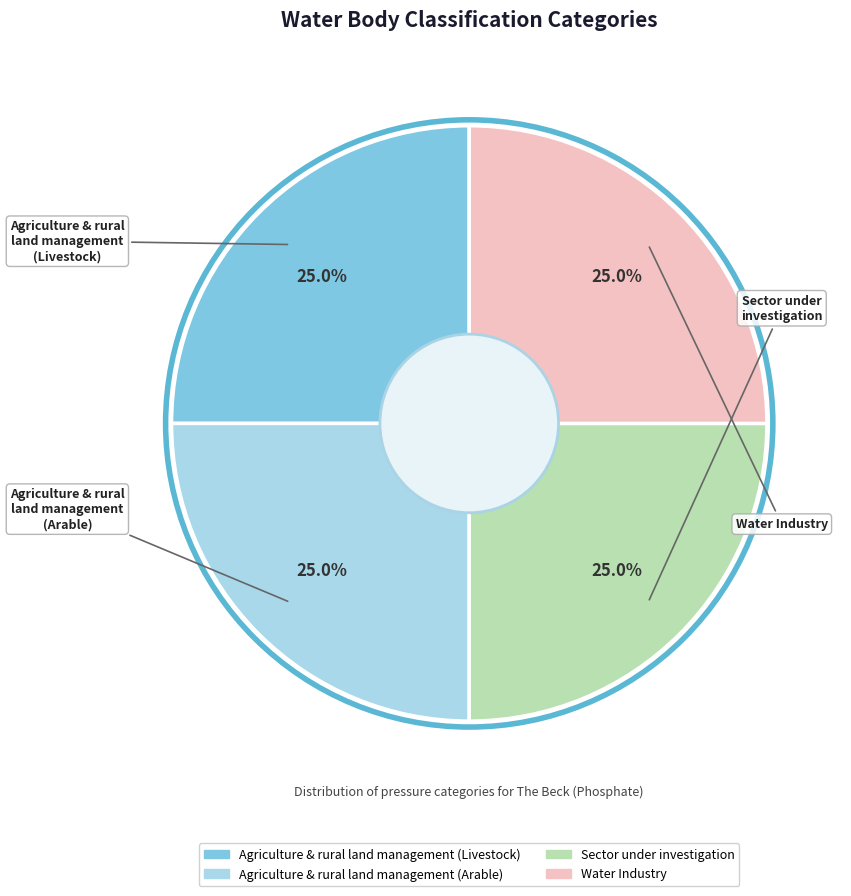

Is there any slice that represents more than half of the pie?

No